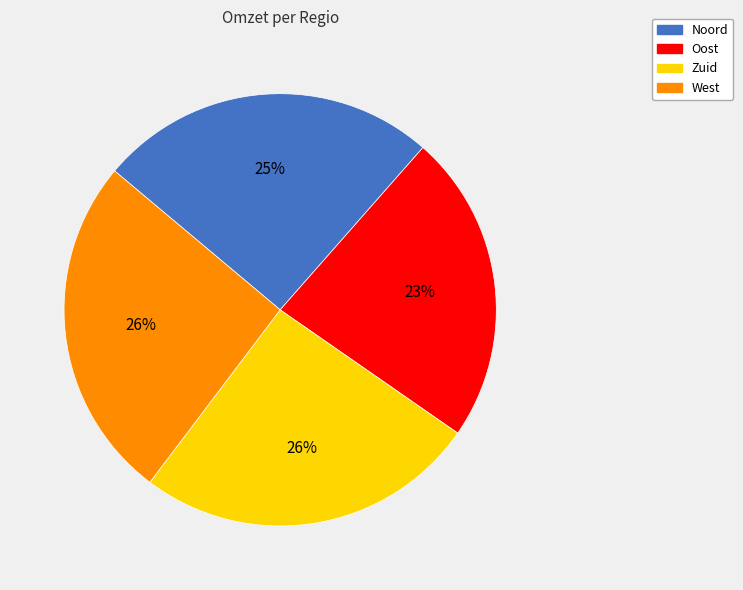

Combined, do Oost and West account for over 50%?

No